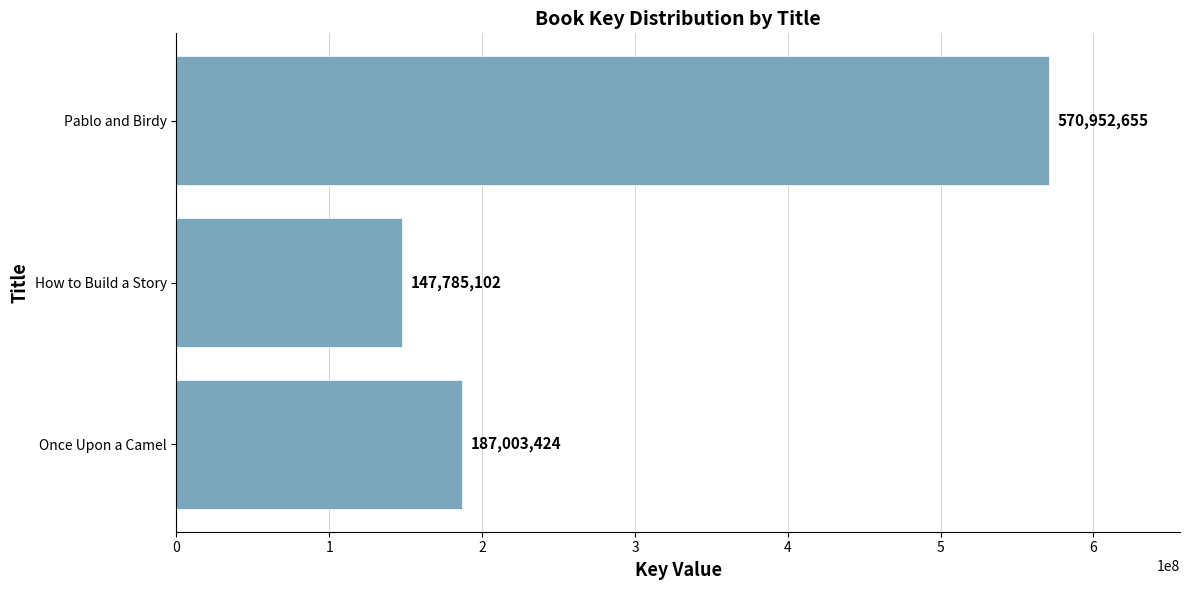

What is the smallest value displayed?

147785102